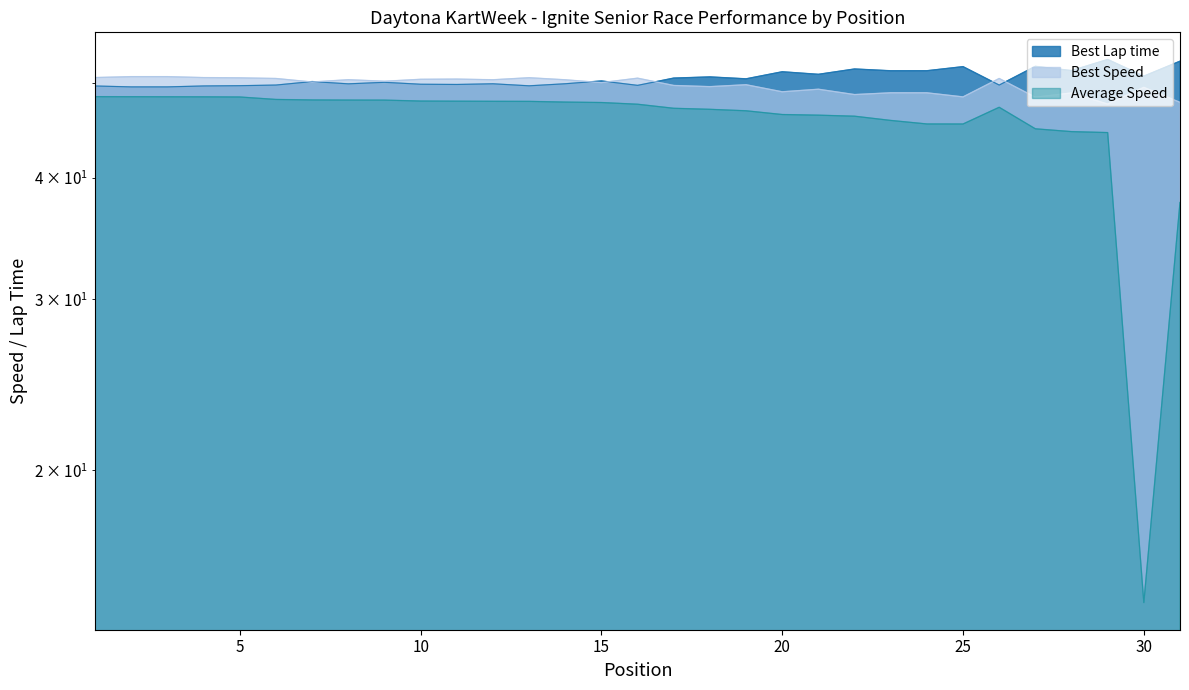

Which series has the largest range (max minus min)?

Average Speed